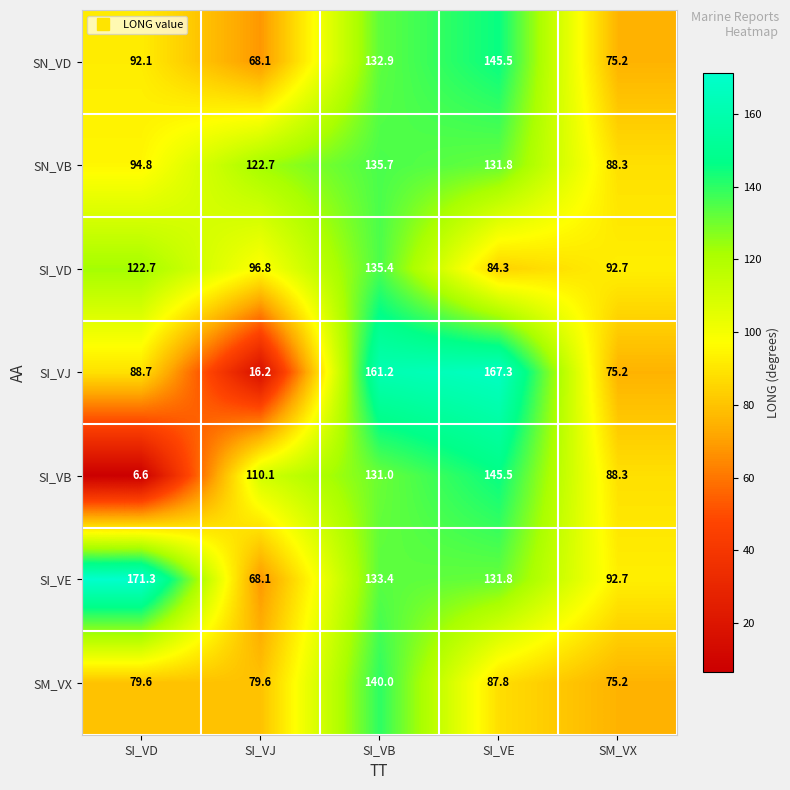

Is it true that SM_VX equals 140.0 at SI_VB?

True